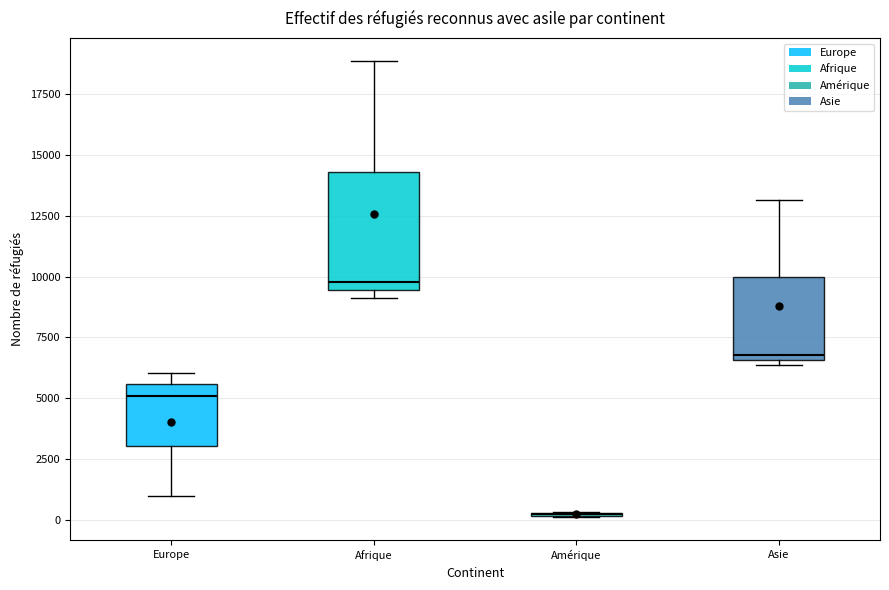

Reading left to right, read every box against the y-axis: the position of its median line, the range the box covers, and the ends of its whiskers. The values are not printed on the chart, so give them approximately, as read against the axis.

Europe: median 5000, box 3000 to 5500, whiskers 1000 to 6000
Afrique: median 10000, box 9500 to 14500, whiskers 9000 to 19000
Amérique: box collapsed to a line at 0, whiskers 0 to 500
Asie: median 7000, box 6500 to 10000, whiskers 6500 (just below the box's lower edge) to 13000